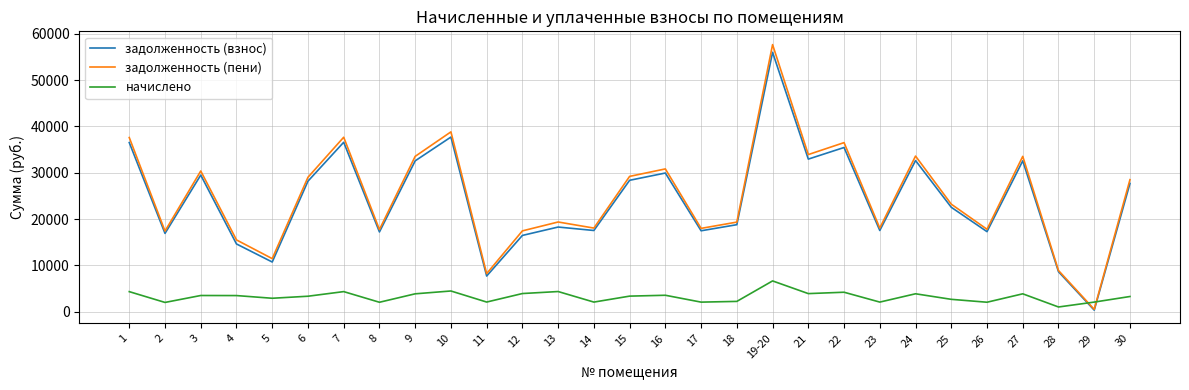

Between which two adjacent categories do задолженность (пени) and начислено first intersect?

28 and 29